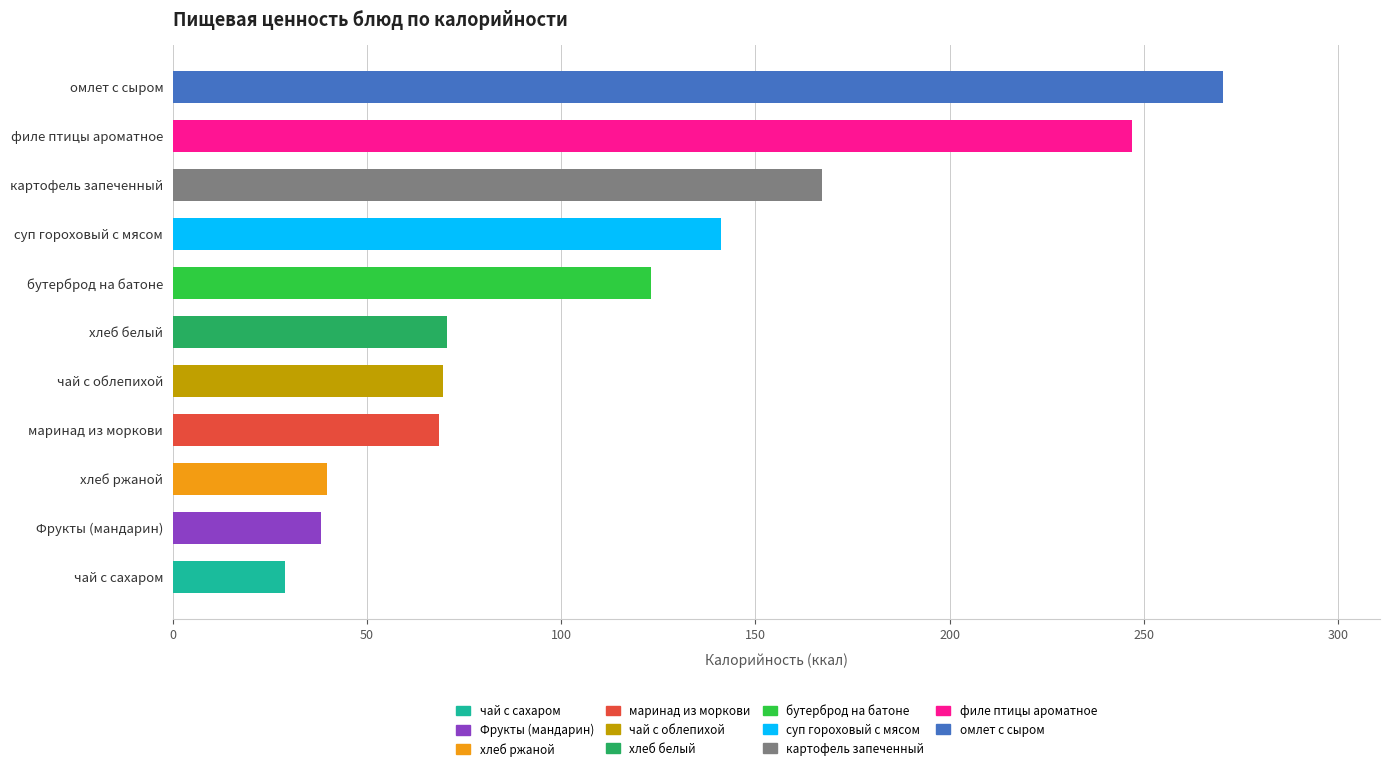

The chart shows a value of 75.0 at картофель запеченный. True or false?

False